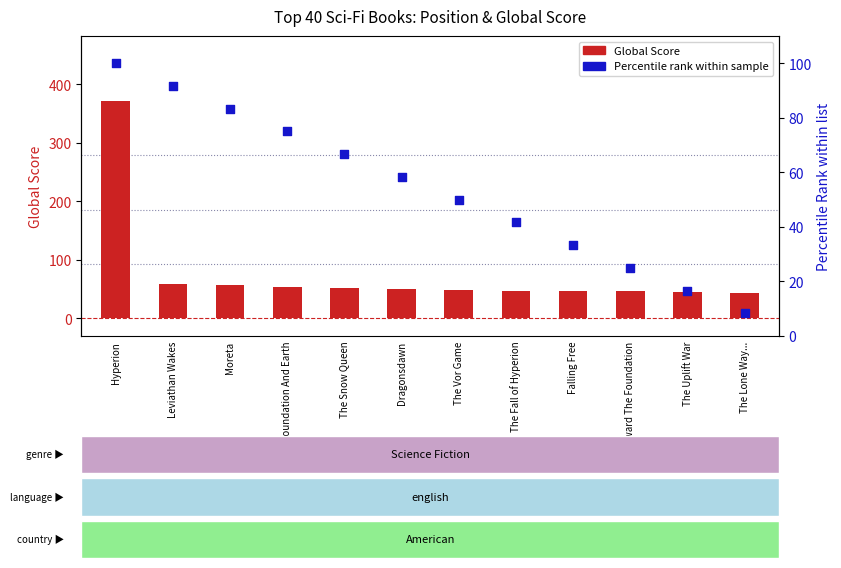

At which category is the sum across all series the highest?

Hyperion